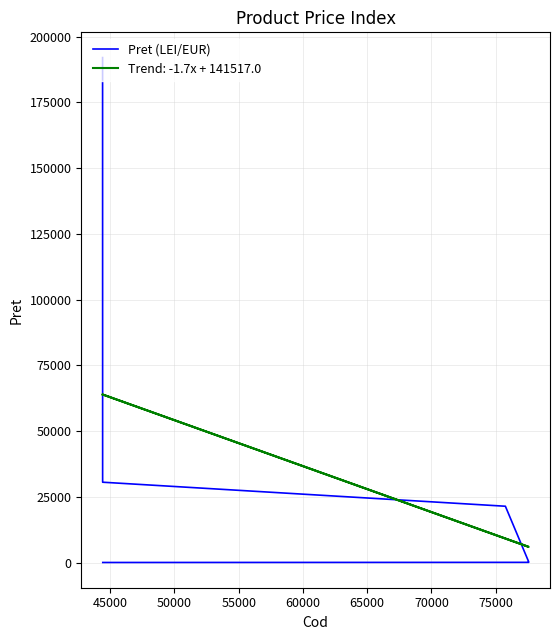

Reading right to left, transcribe all the data shown in this chart.

51.8	100.0	300.0	21434.0	30567.0	32303.0	192005.0